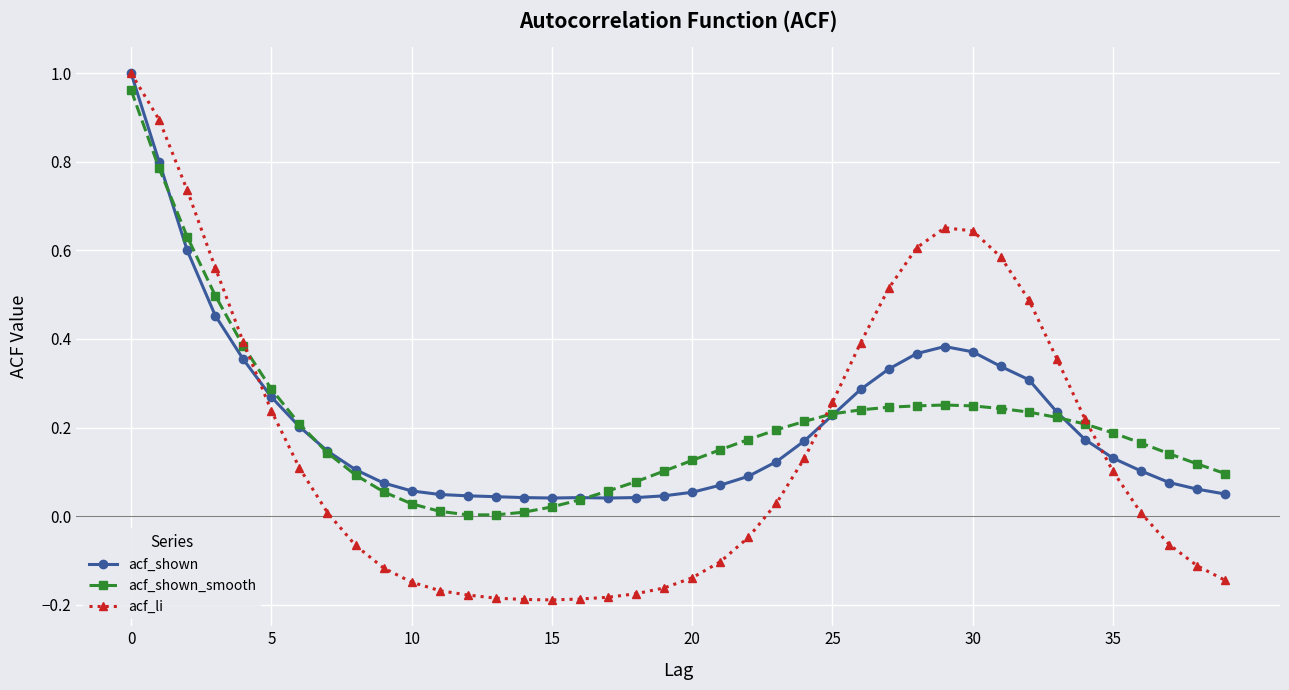

True or false: acf_shown_smooth has more than 0 interior local peaks.

True